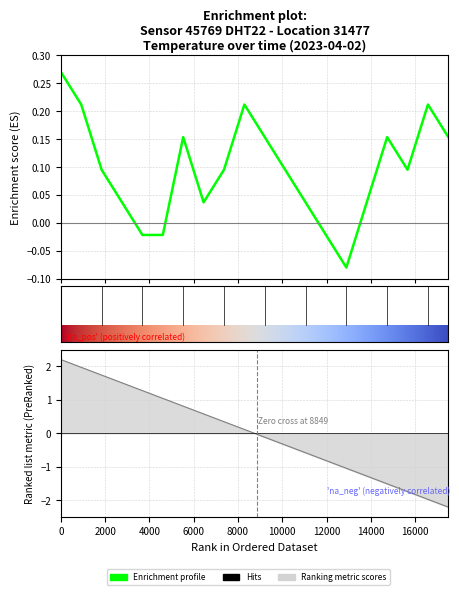

What is the value of the 15th point from the left?

-0.1